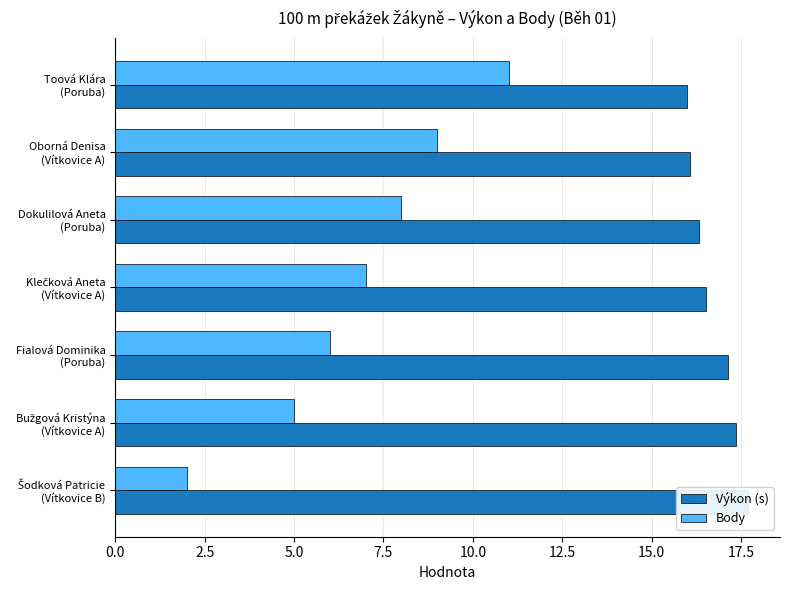

What are all the series names shown in the legend?

Výkon (s), Body